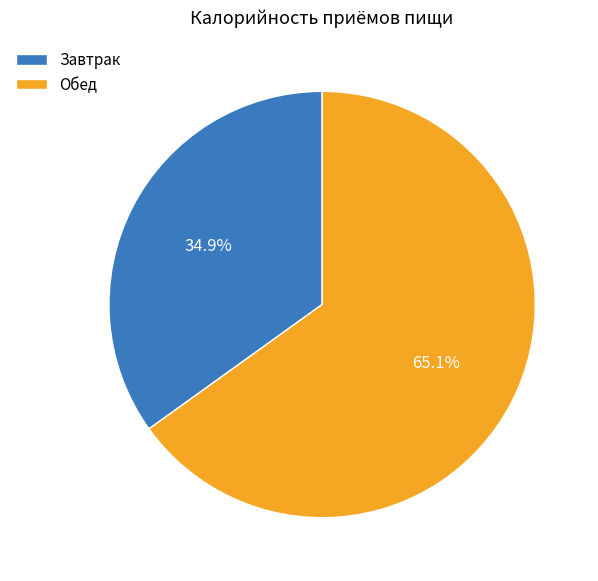

Combined, do Завтрак and Обед account for over 50%?

Yes